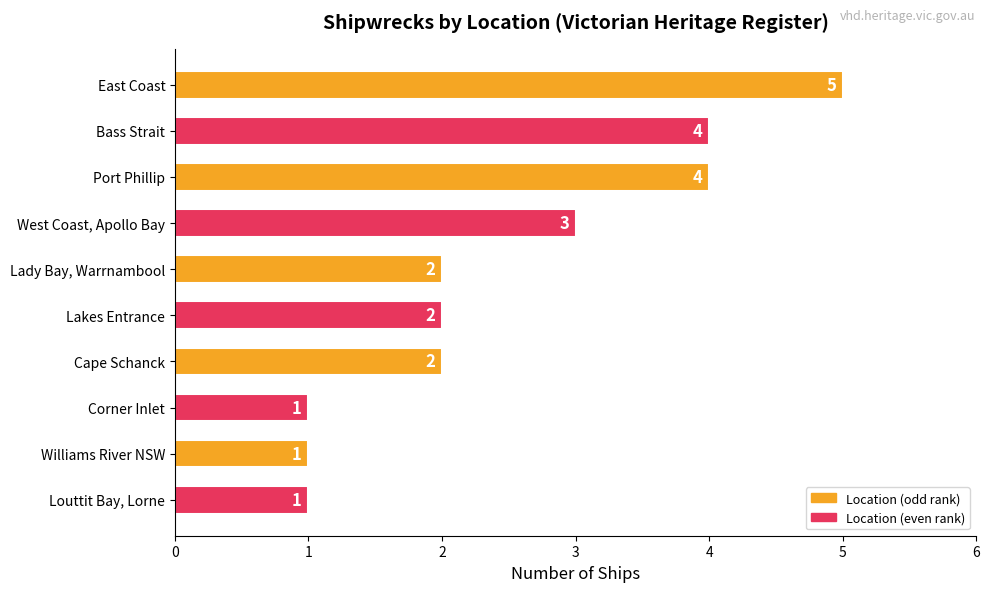

At which label is the value closest to 3?

West Coast, Apollo Bay